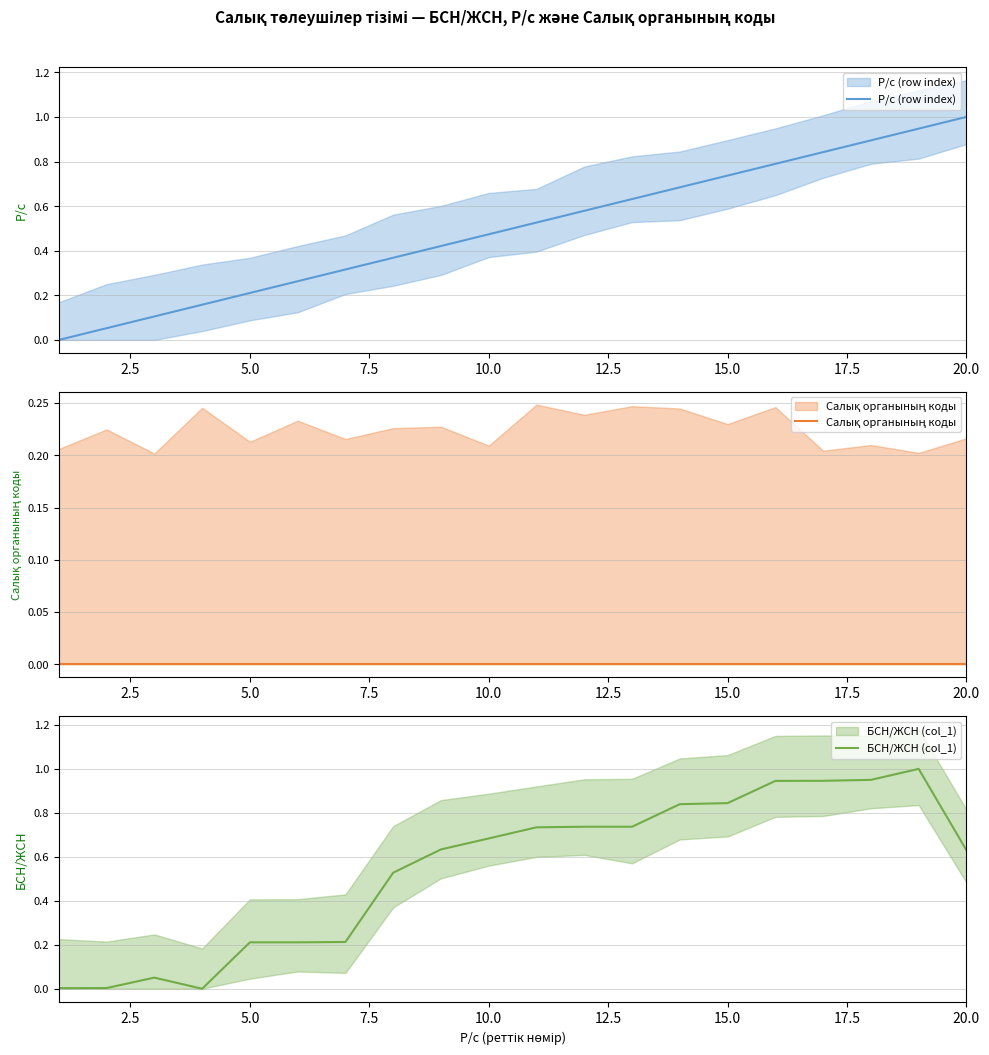

True or false: Салық органының коды and Р/с (row index) cross at least once.

False